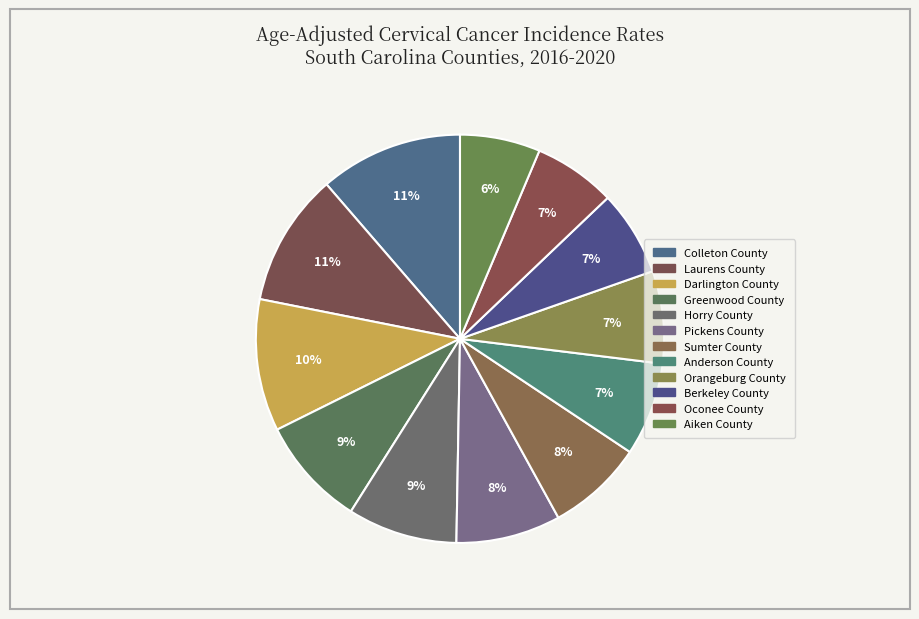

How many segments does this pie chart have?

12